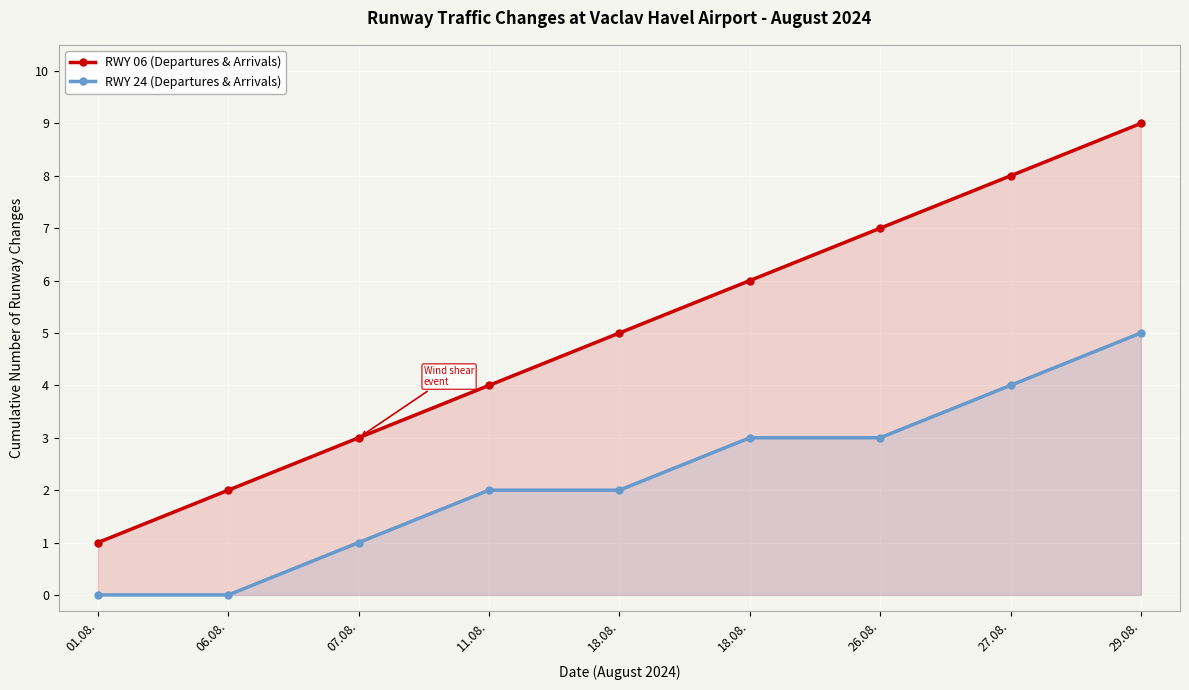

List the series in order of their peak value, highest first.

RWY 06 (Departures & Arrivals), RWY 24 (Departures & Arrivals)